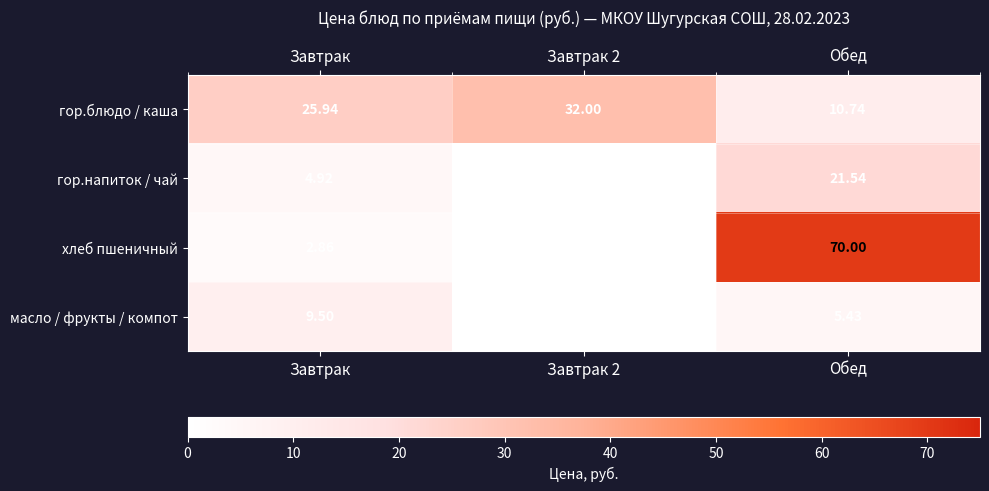

How many distinct data groups are displayed?

4